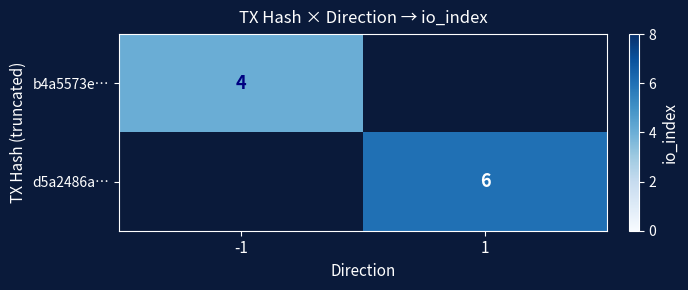

The b4a5573e… series shows 2 at -1. True or false?

False